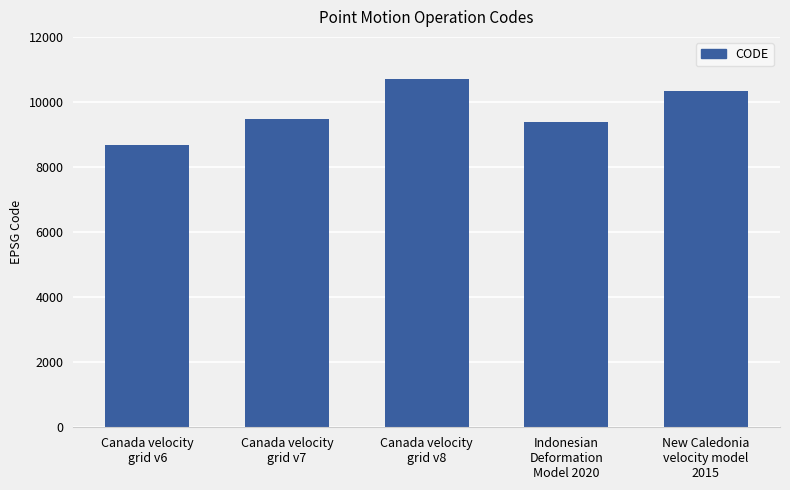

What is the label of the 5th bar from the right?

Canada velocity
grid v6